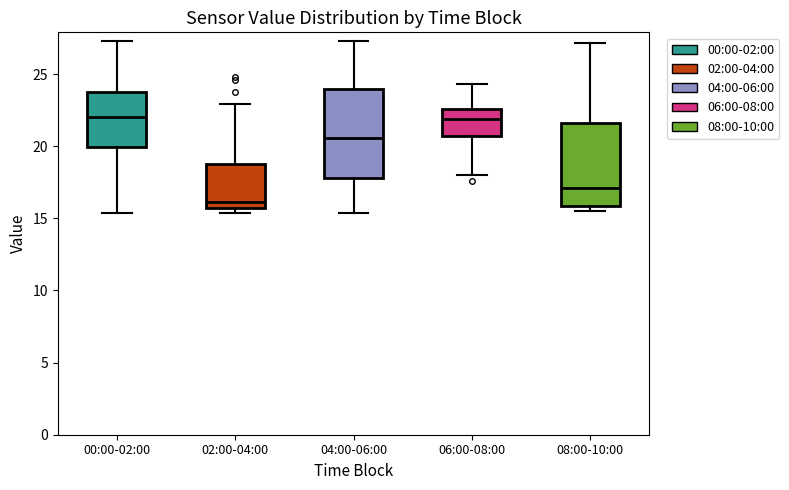

Reading left to right, read every box against the y-axis: the position of its median line, the range the box covers, and the ends of its whiskers. The values are not printed on the chart, so give them approximately, as read against the axis.

00:00-02:00: median 22.0, box 20.0 to 24.0, whiskers 15.5 to 27.5
02:00-04:00: median 16.0, box 15.5 to 19.0, whiskers 15.5 (just below the box's lower edge) to 23.0
04:00-06:00: median 20.5, box 18.0 to 24.0, whiskers 15.5 to 27.5
06:00-08:00: median 22.0, box 20.5 to 22.5, whiskers 18.0 to 24.5
08:00-10:00: median 17.0, box 16.0 to 21.5, whiskers 15.5 to 27.0